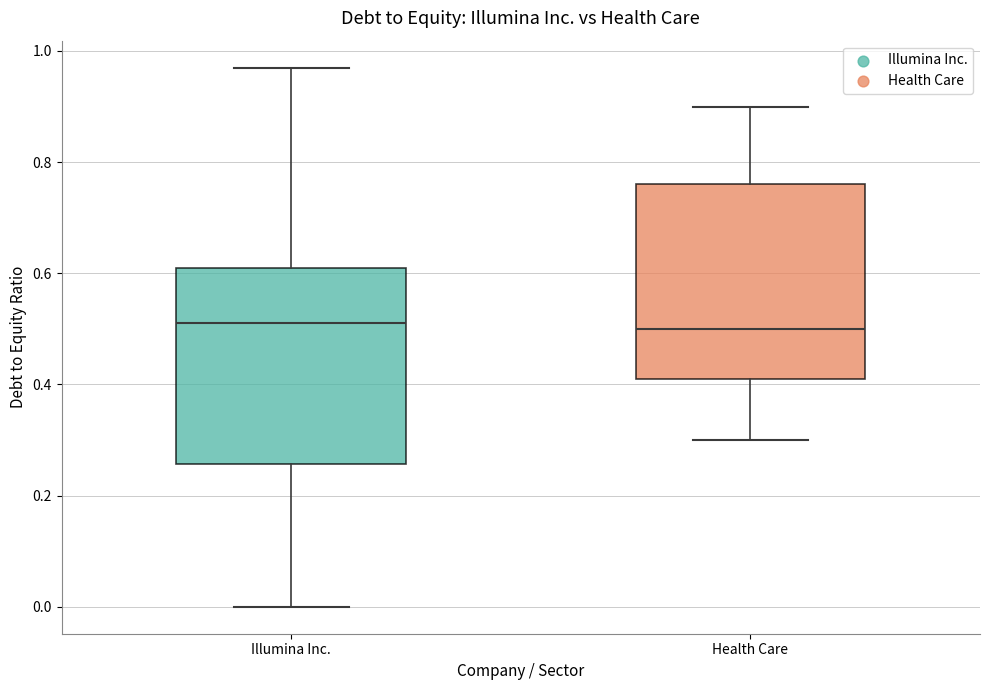

Reading left to right, read every box against the y-axis: the position of its median line, the range the box covers, and the ends of its whiskers. The values are not printed on the chart, so give them approximately, as read against the axis.

Illumina Inc.: median 0.52, box 0.26 to 0.62, whiskers 0.00 to 0.98
Health Care: median 0.50, box 0.42 to 0.76, whiskers 0.30 to 0.90